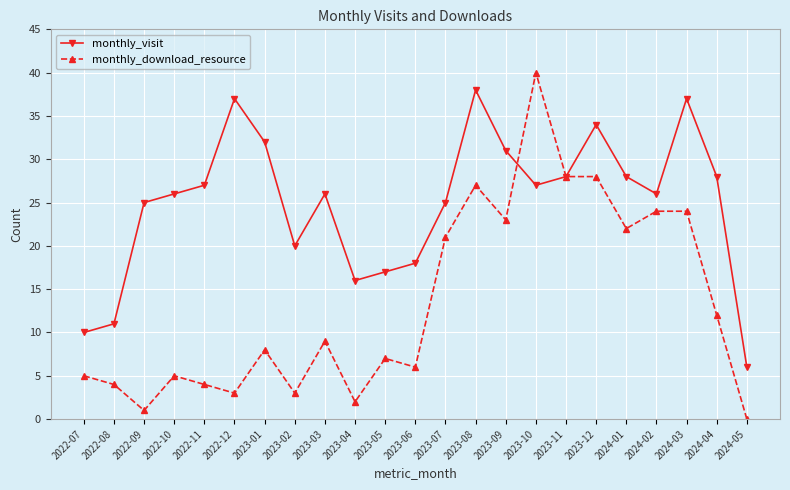

What is the label of the 11th point from the left?

2023-05